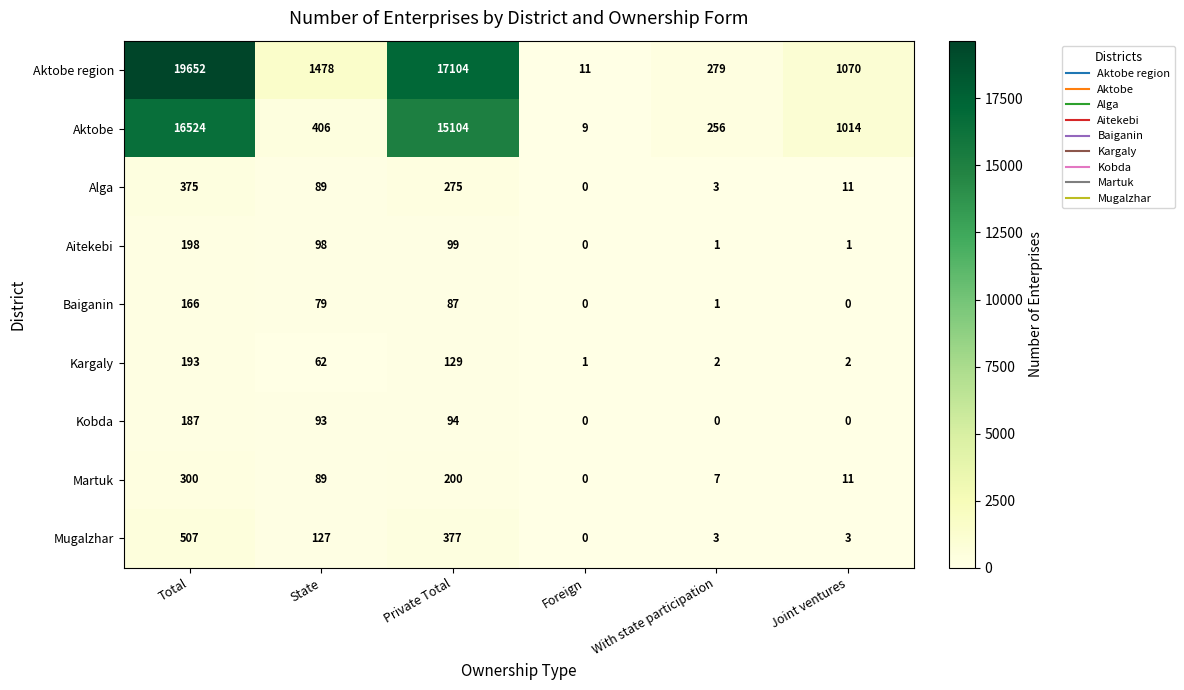

Rank the series by their maximum value, from highest to lowest.

Aktobe region, Aktobe, Mugalzhar, Alga, Martuk, Aitekebi, Kargaly, Kobda, Baiganin